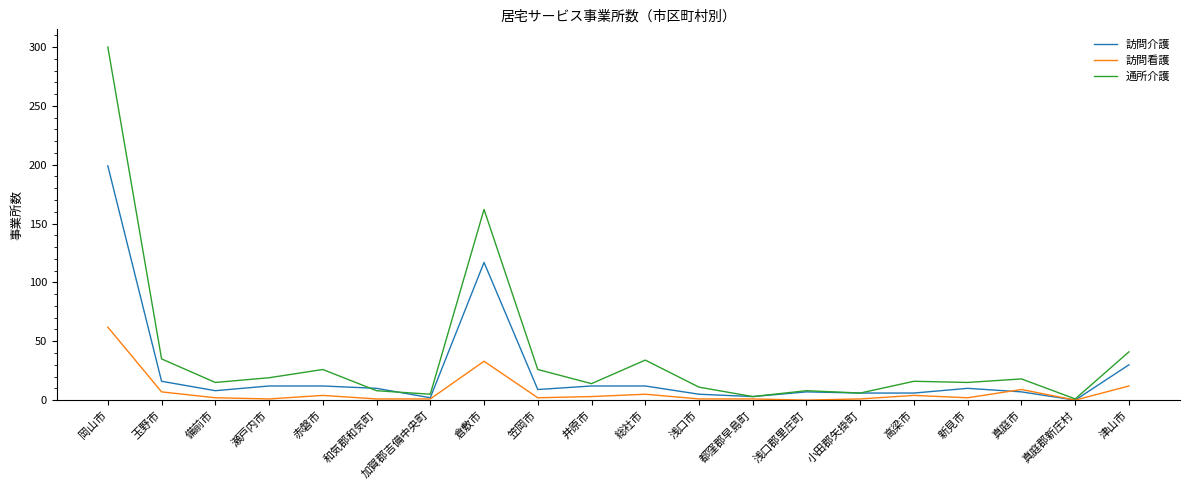

What is the difference between the maximum and second lowest values in the 訪問看護 series?

62